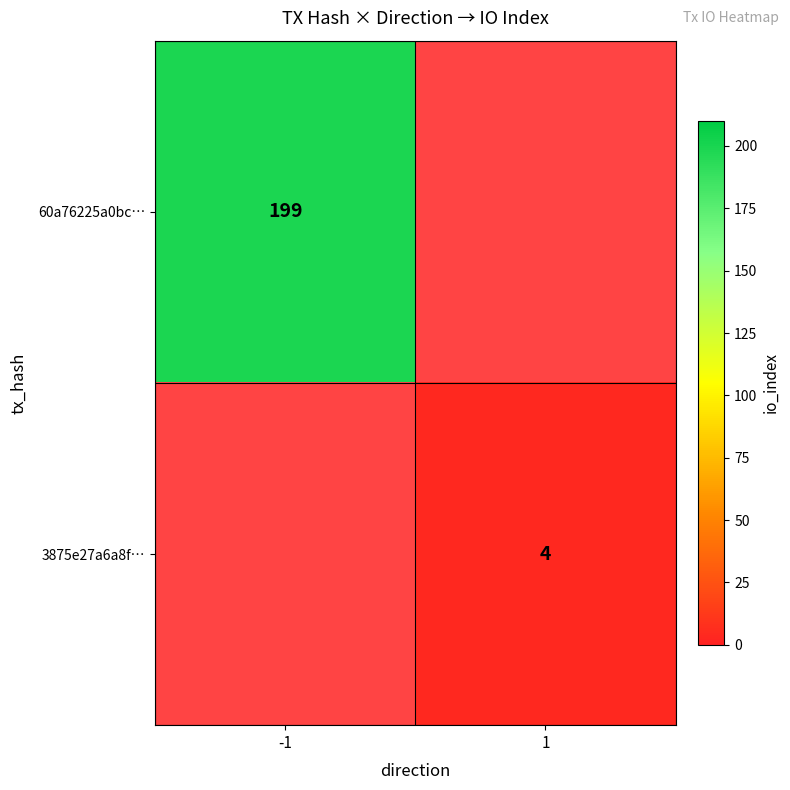

How many series are shown in this chart?

2